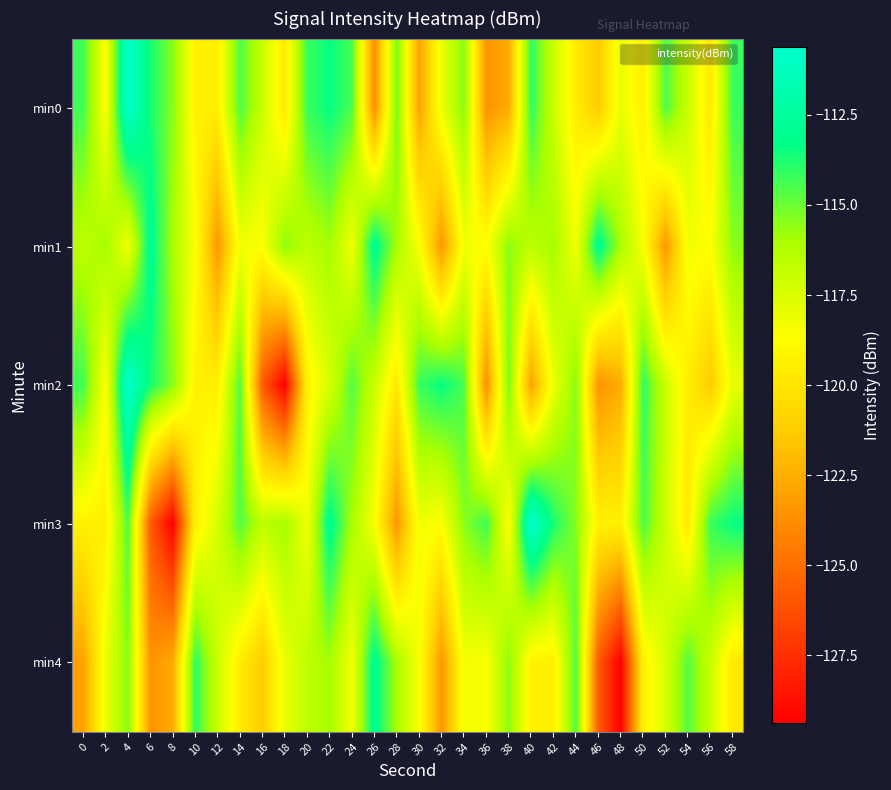

What is the spread (max minus min) of values at 52?

8.9